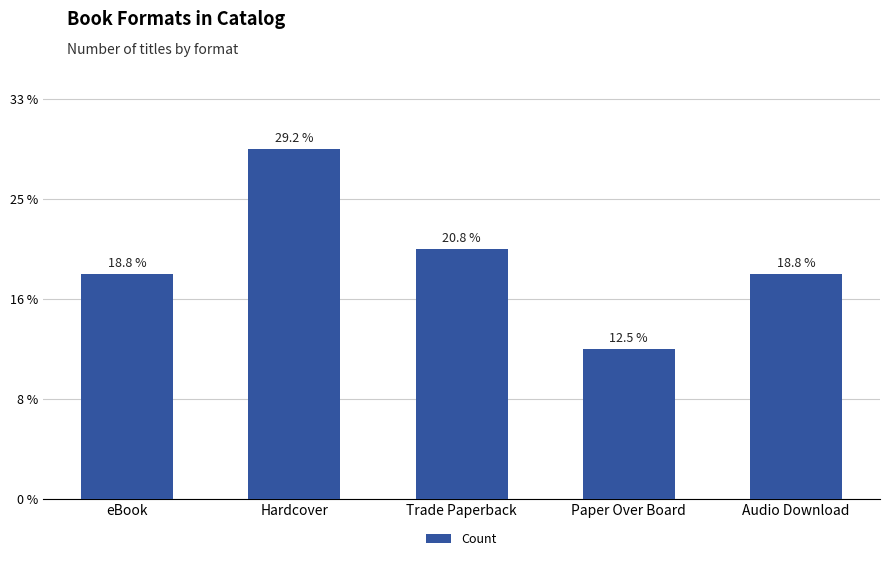

Between Hardcover and Paper Over Board, which is larger?

Hardcover